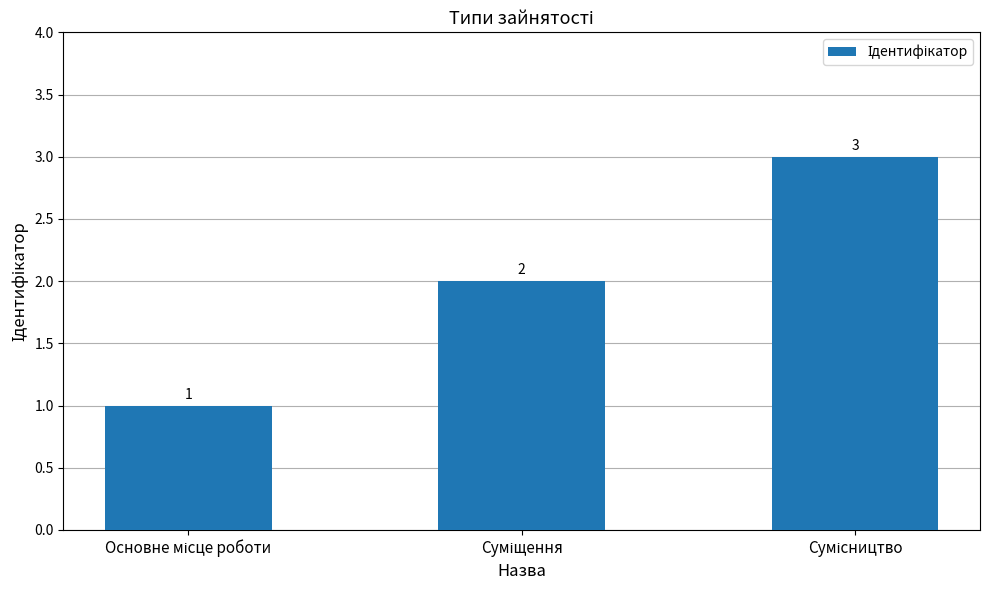

What is the maximum value shown in the chart?

3